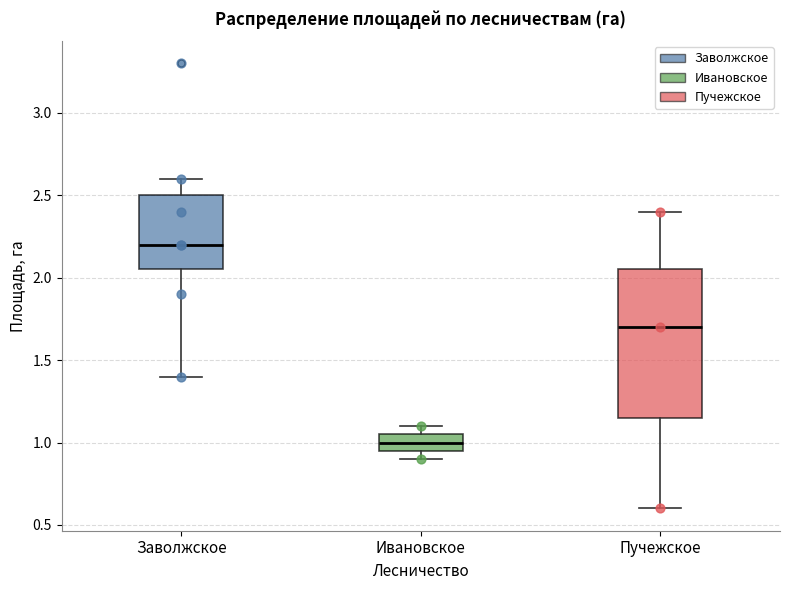

Where is the lower edge of the box for Ивановское on the y-axis? The values are not printed on the chart, so give them approximately, as read against the axis.

0.95